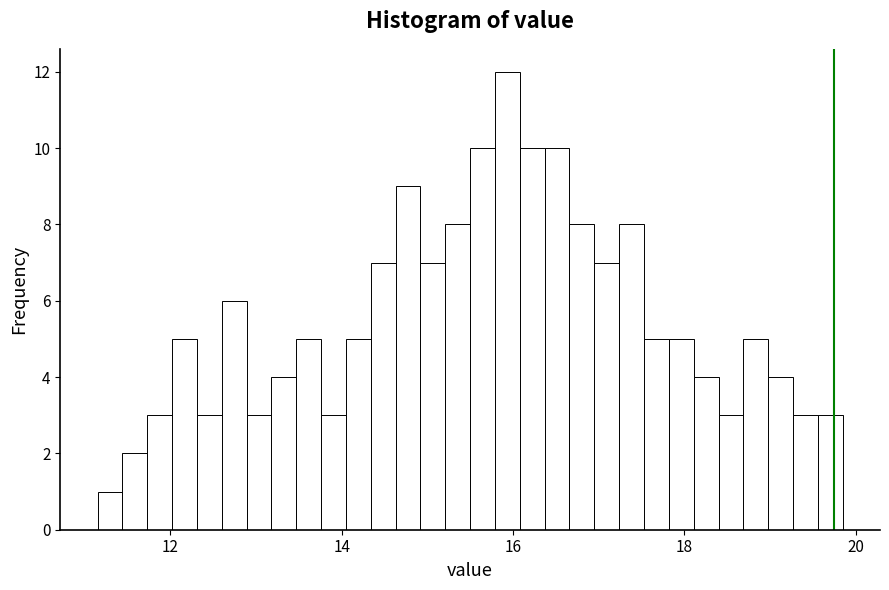

Around what value on the x-axis is the tallest bar? Give the approximate position of its centre, as read against the axis.

16.0